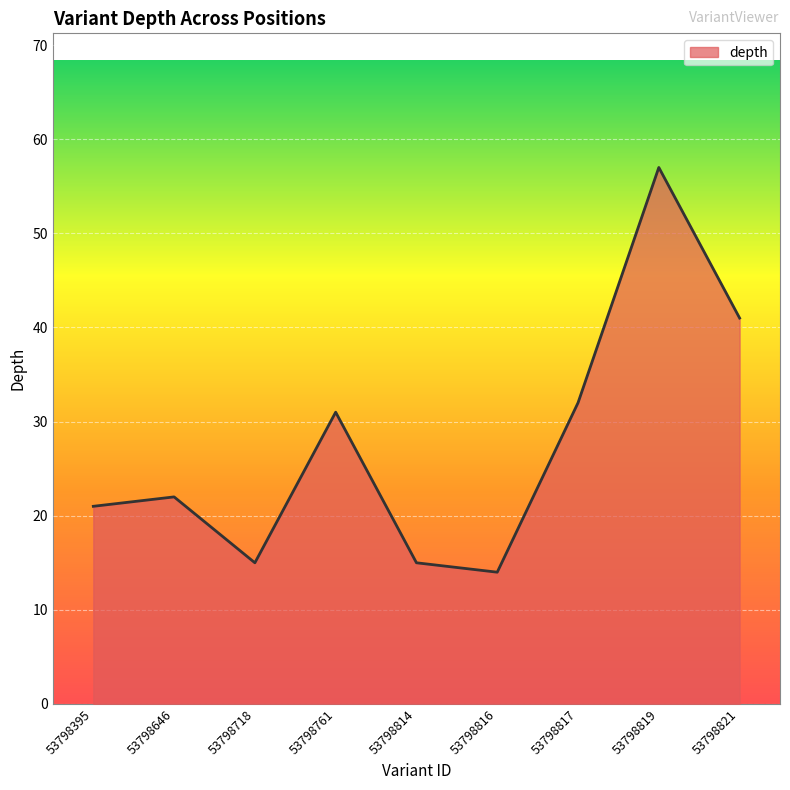

Is it true that the value at 53798816 is 14?

True